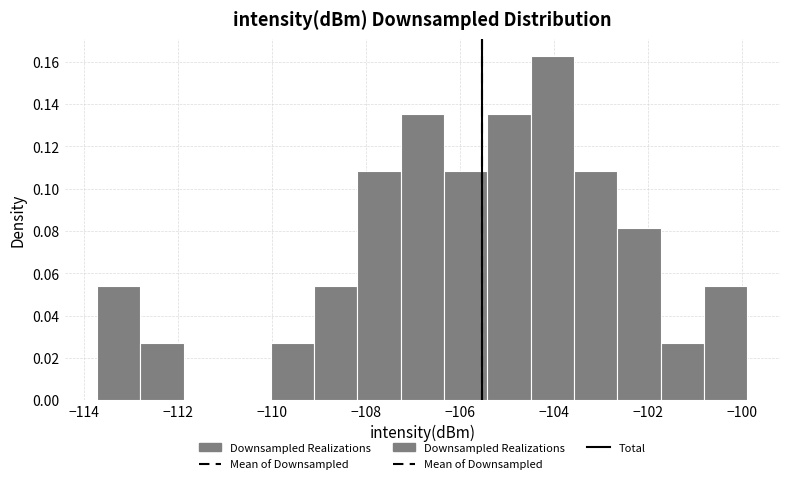

Reading left to right, list every bar in this chart as the range it spans on the x-axis followed by its height. Neither the bar edges nor the heights are printed on the chart, so give them approximately, as read against the axes.

-113.8 to -112.8: 0.054
-112.8 to -111.8: 0.028
-111.8 to -111.0: 0
-111.0 to -110.0: 0
-110.0 to -109.2: 0.028
-109.2 to -108.2: 0.054
-108.2 to -107.2: 0.108
-107.2 to -106.4: 0.136
-106.4 to -105.4: 0.108
-105.4 to -104.6: 0.136
-104.6 to -103.6: 0.162
-103.6 to -102.6: 0.108
-102.6 to -101.8: 0.082
-101.8 to -100.8: 0.028
-100.8 to -99.8: 0.054